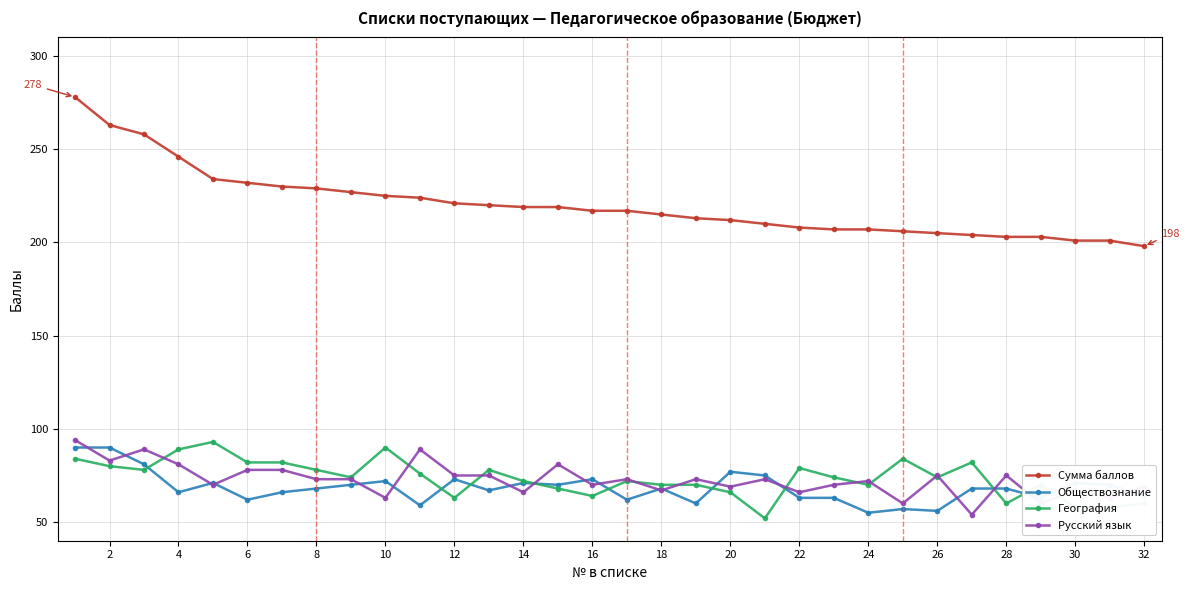

What is the value of the География point at the 26th from the left?

74